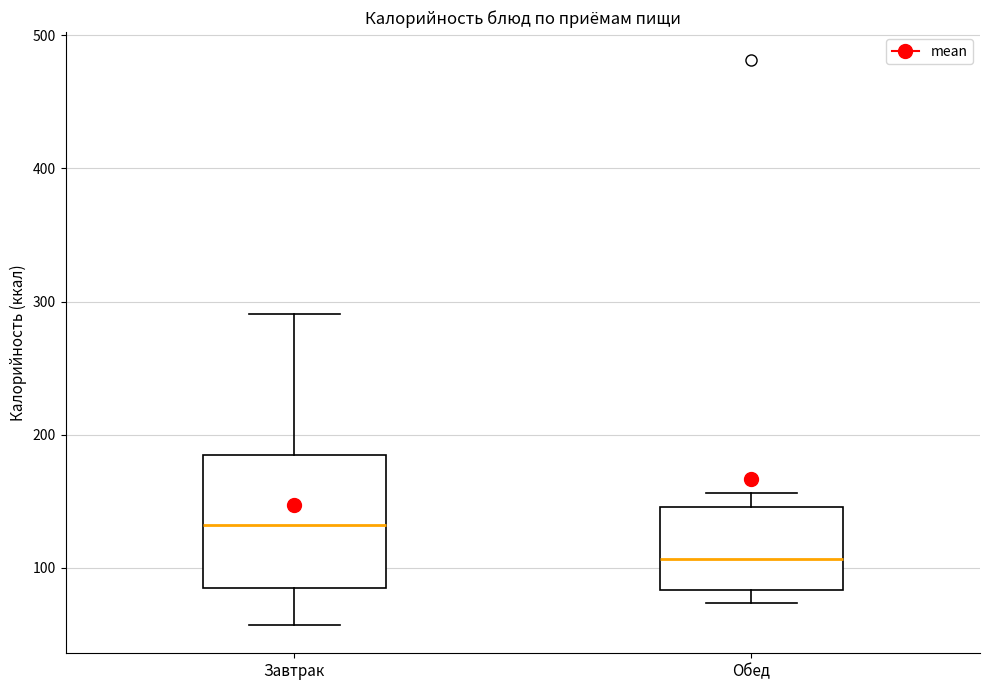

Where does the median line of the box for Обед sit on the y-axis? The values are not printed on the chart, so give them approximately, as read against the axis.

110